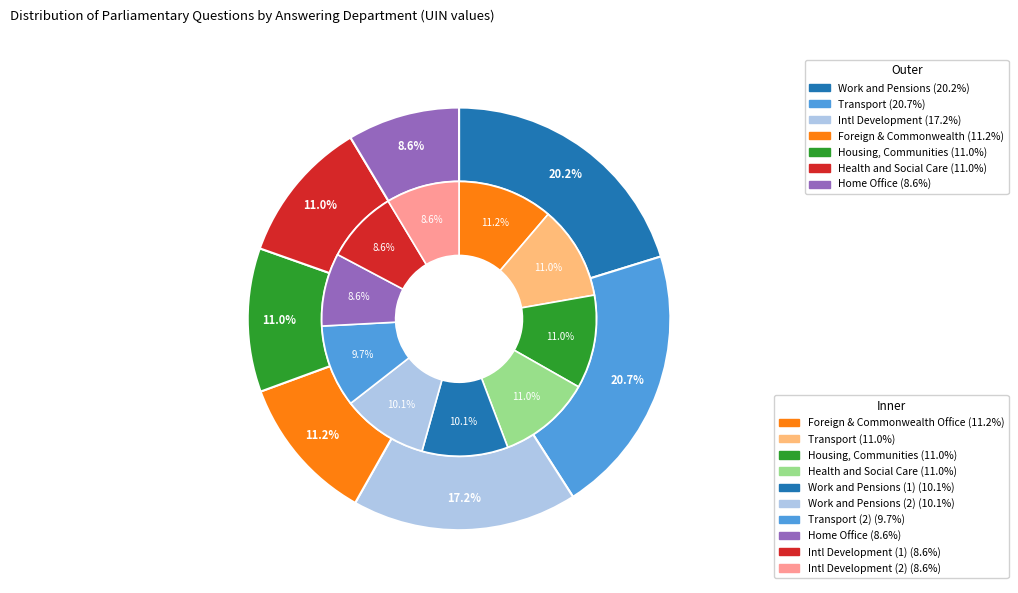

Which category has the smallest portion of the pie?

Home Office